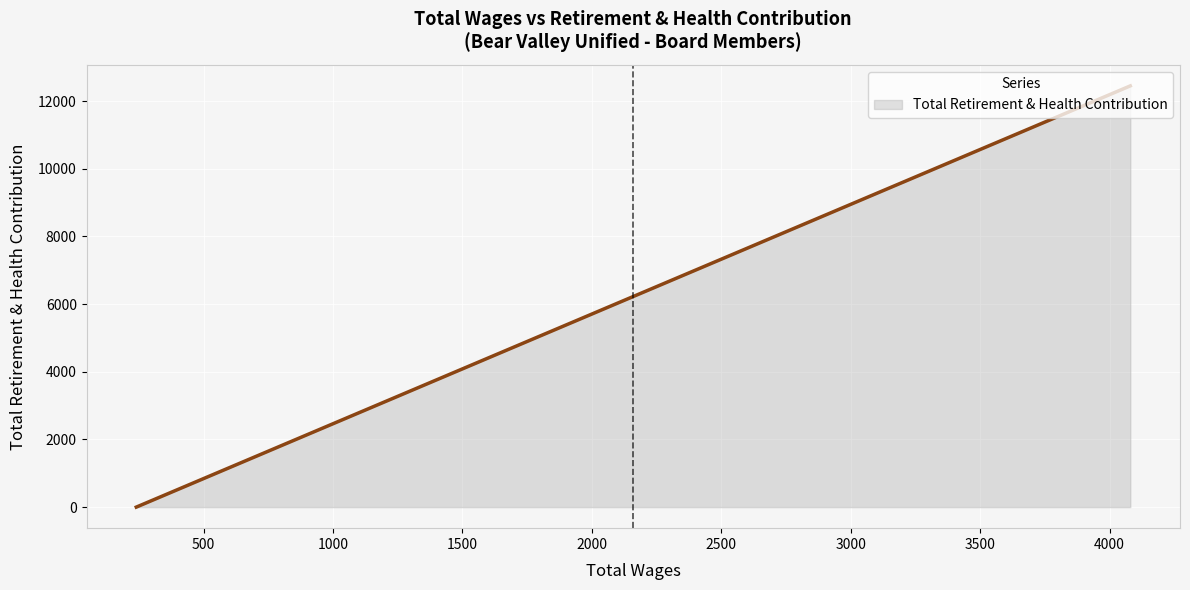

What is the maximum value shown in the chart?

12450.8